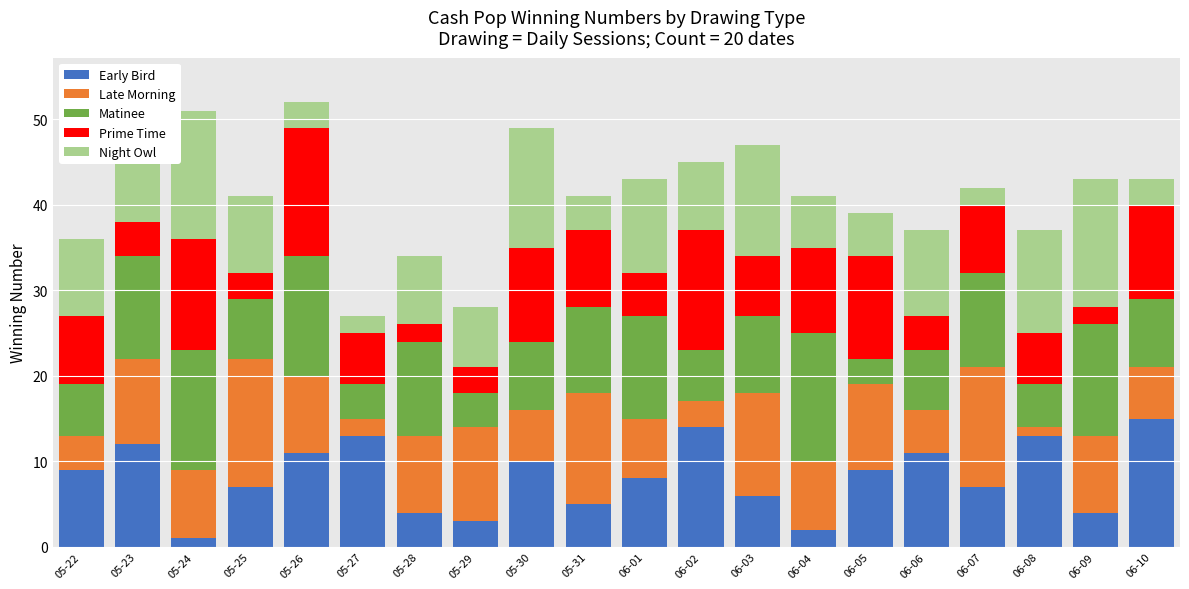

What is the difference between the second highest and second lowest values in the Early Bird series?

12